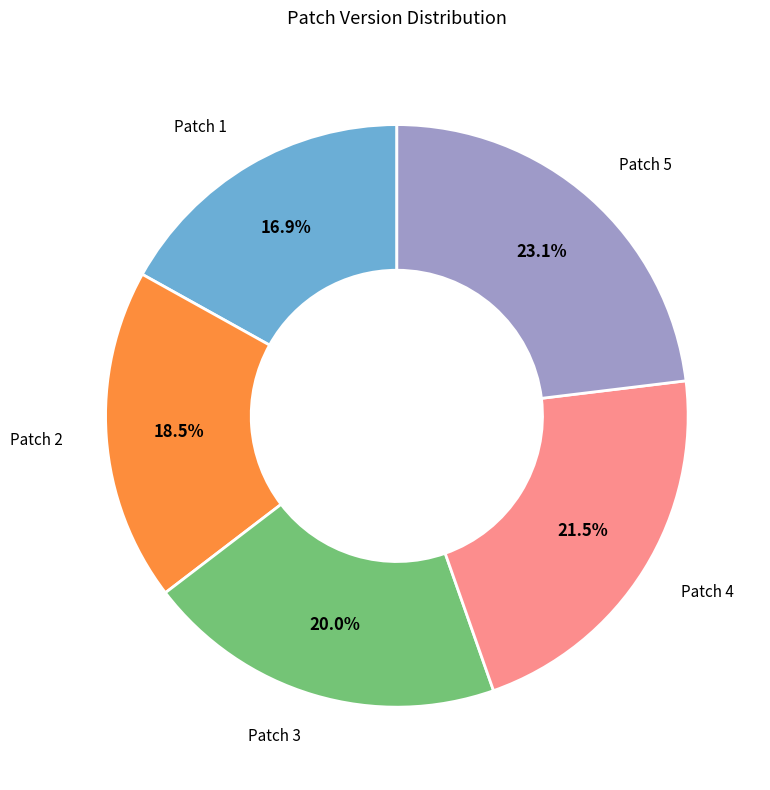

How much of the chart is everything except Patch 2?

81.5%